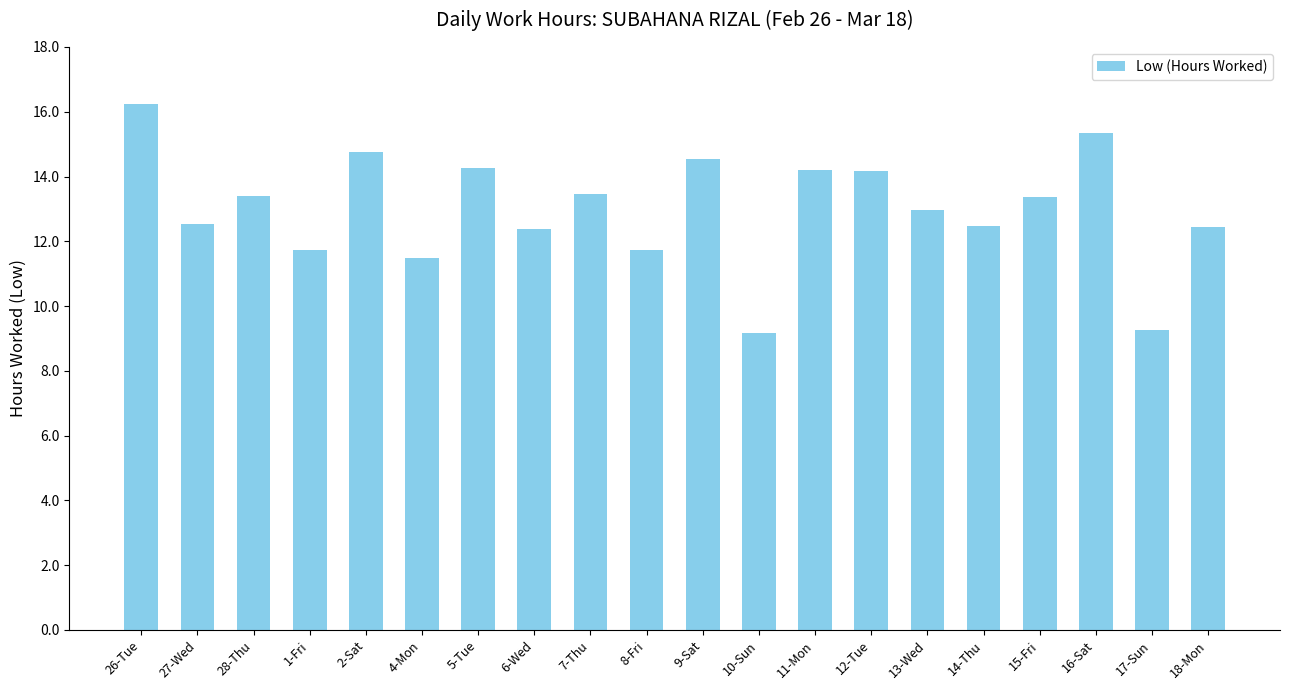

What is the difference between the maximum and minimum values?

7.1